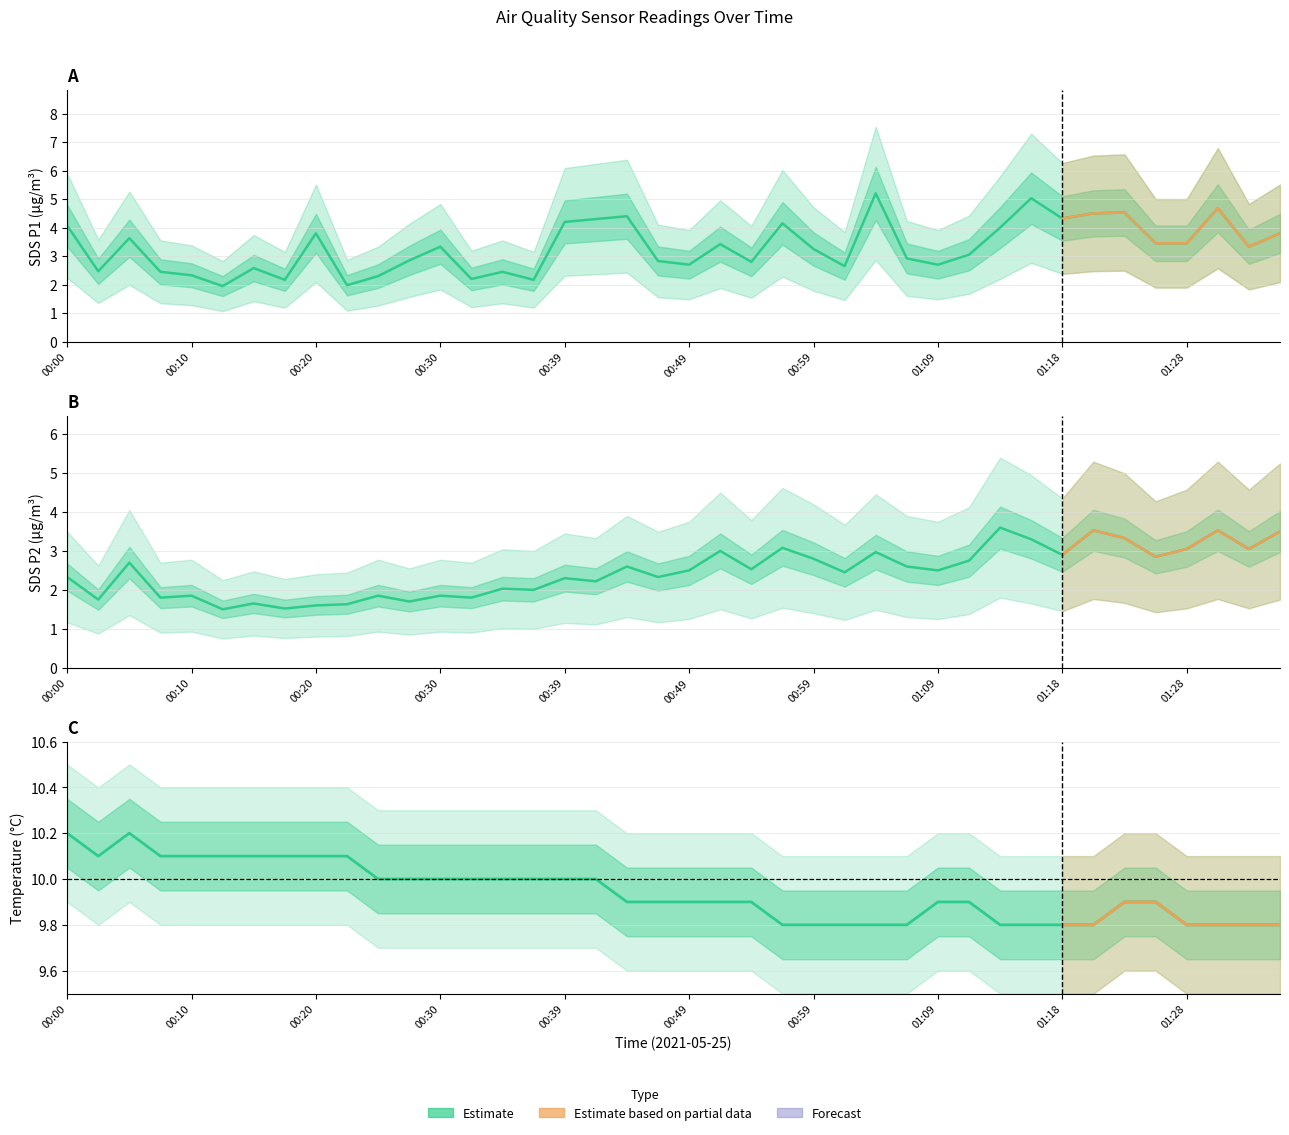

How many lines are shown in the chart?

3